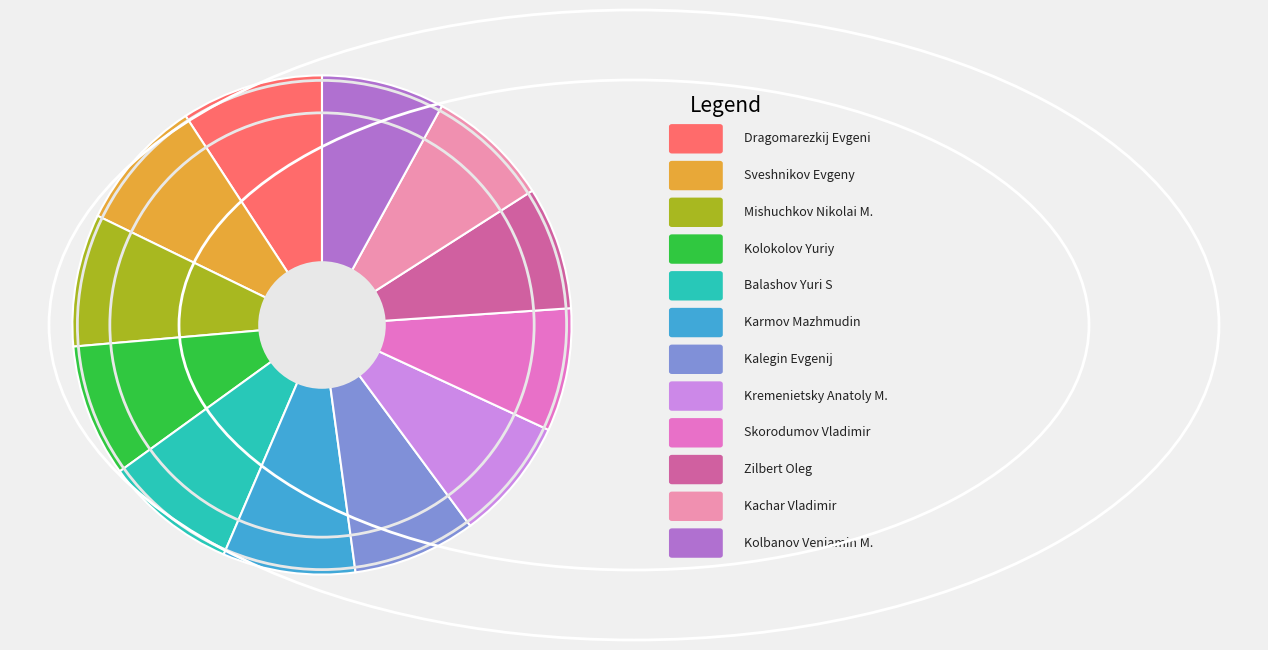

Does any single category account for the majority?

No